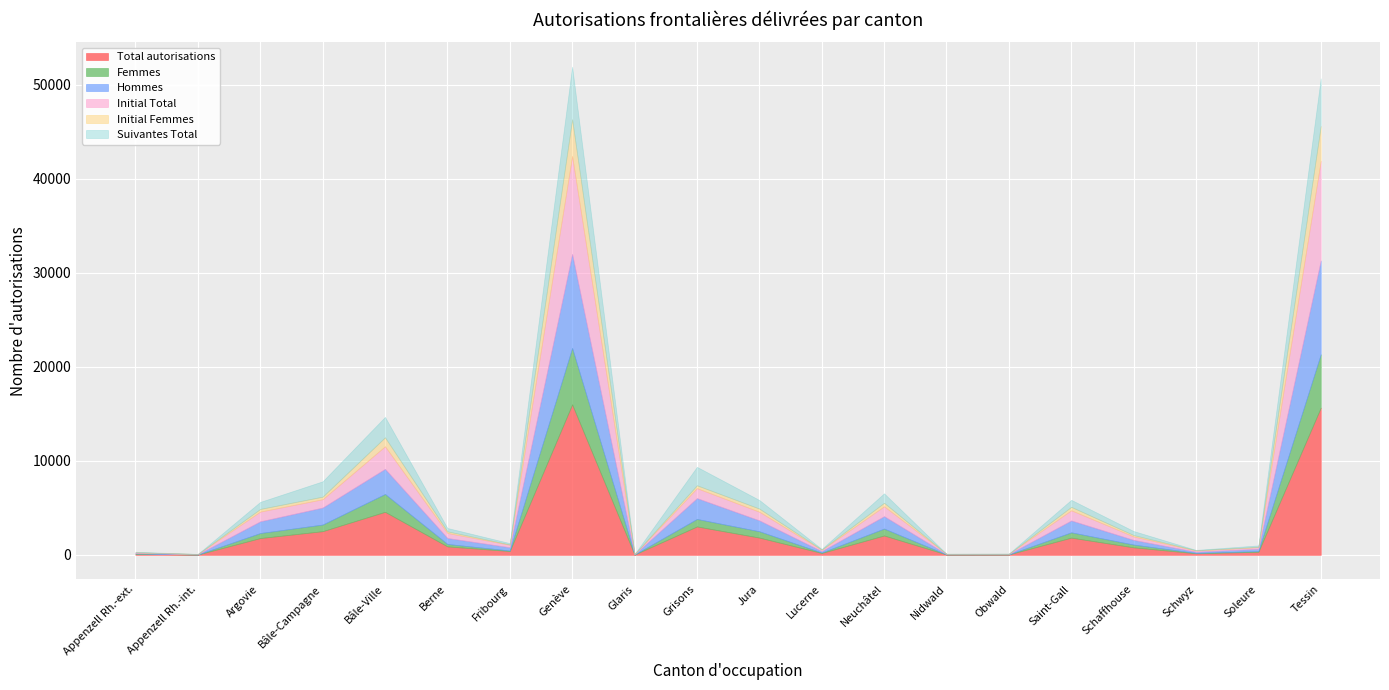

At which label does Initial Total reach its minimum?

Glaris